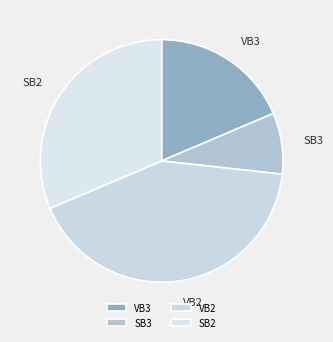

Combined, do SB2 and VB2 account for over 50%?

Yes